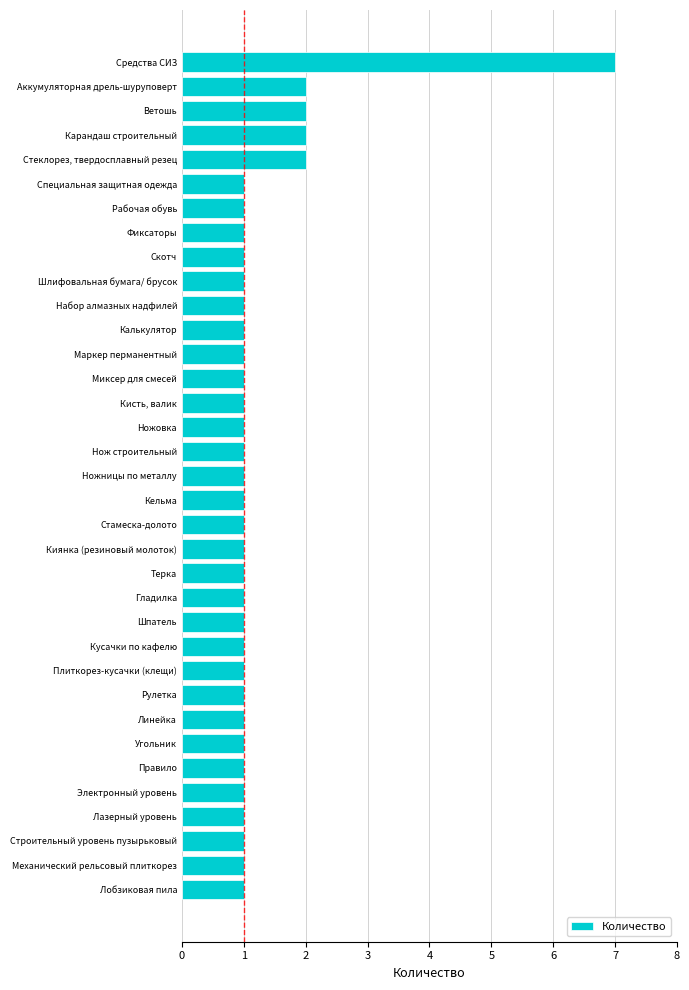

Does the chart contain stacked bars?

No